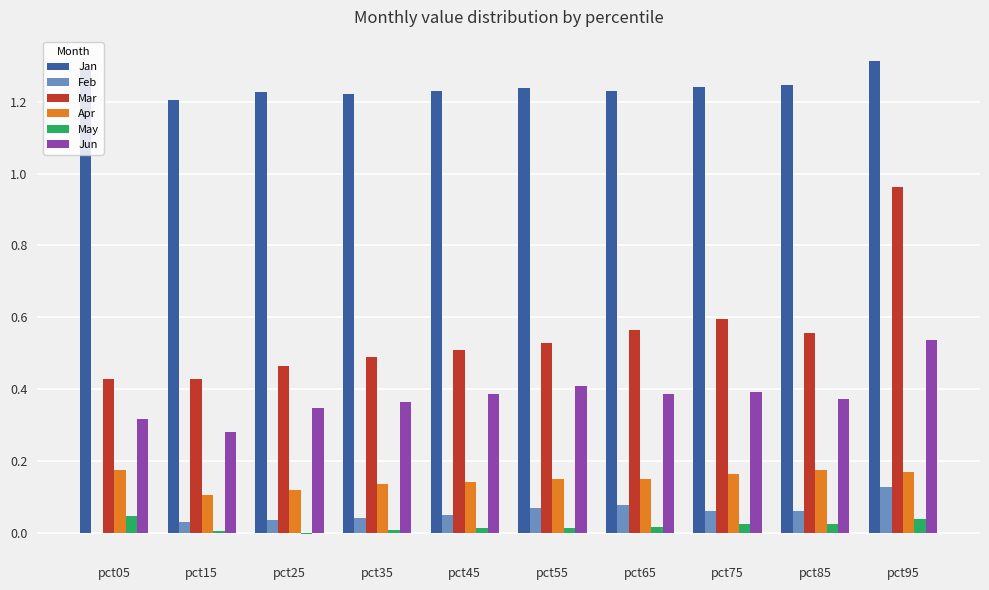

At which label does Mar reach its peak?

pct95